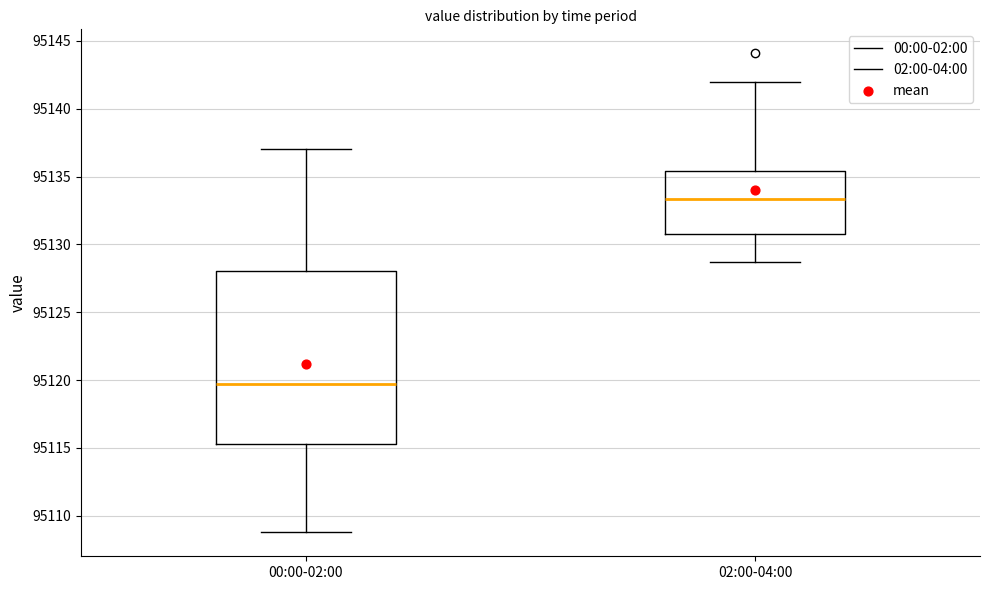

Comparing the boxes themselves (not the whiskers), which one is the tallest?

00:00-02:00